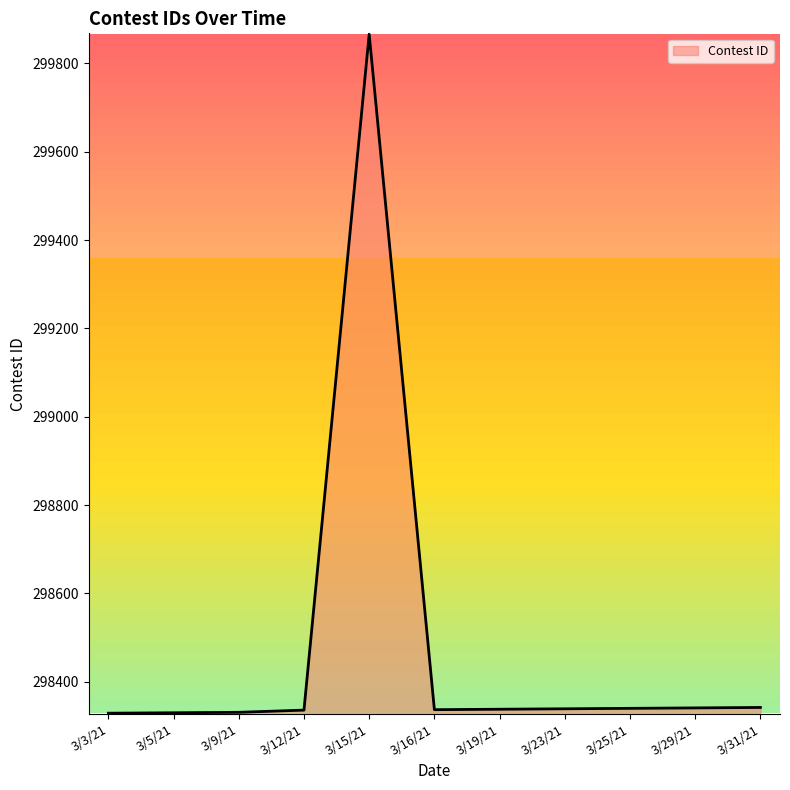

What is the approximate value at 3/29/21, to the nearest 50?

298350